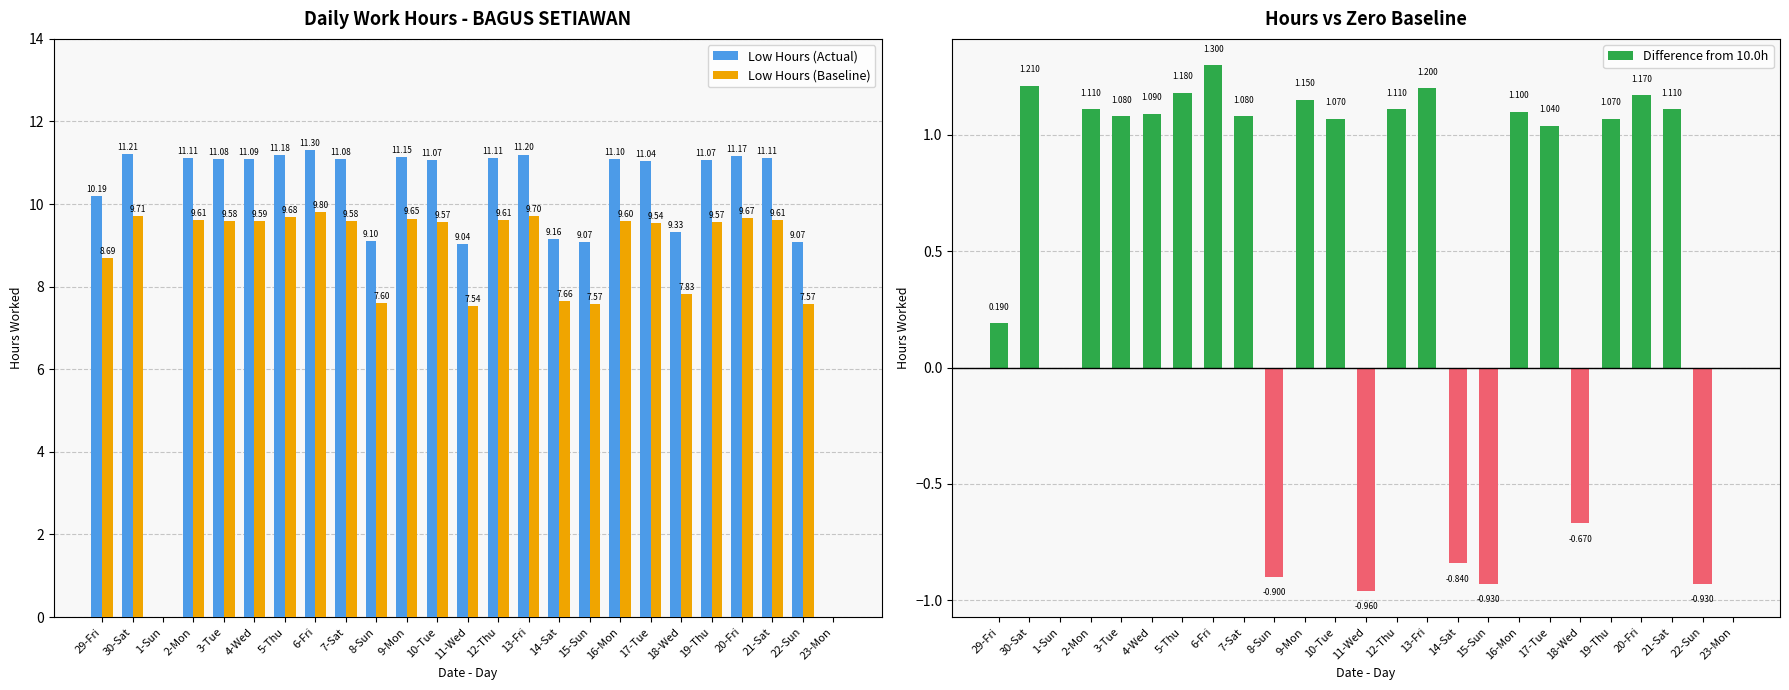

Rank the categories by Low Hours (Actual) value from lowest to highest.

1-Sun, 23-Mon, 11-Wed, 15-Sun, 22-Sun, 8-Sun, 14-Sat, 18-Wed, 29-Fri, 17-Tue, 10-Tue, 19-Thu, 3-Tue, 7-Sat, 4-Wed, 16-Mon, 2-Mon, 12-Thu, 21-Sat, 9-Mon, 20-Fri, 5-Thu, 13-Fri, 30-Sat, 6-Fri